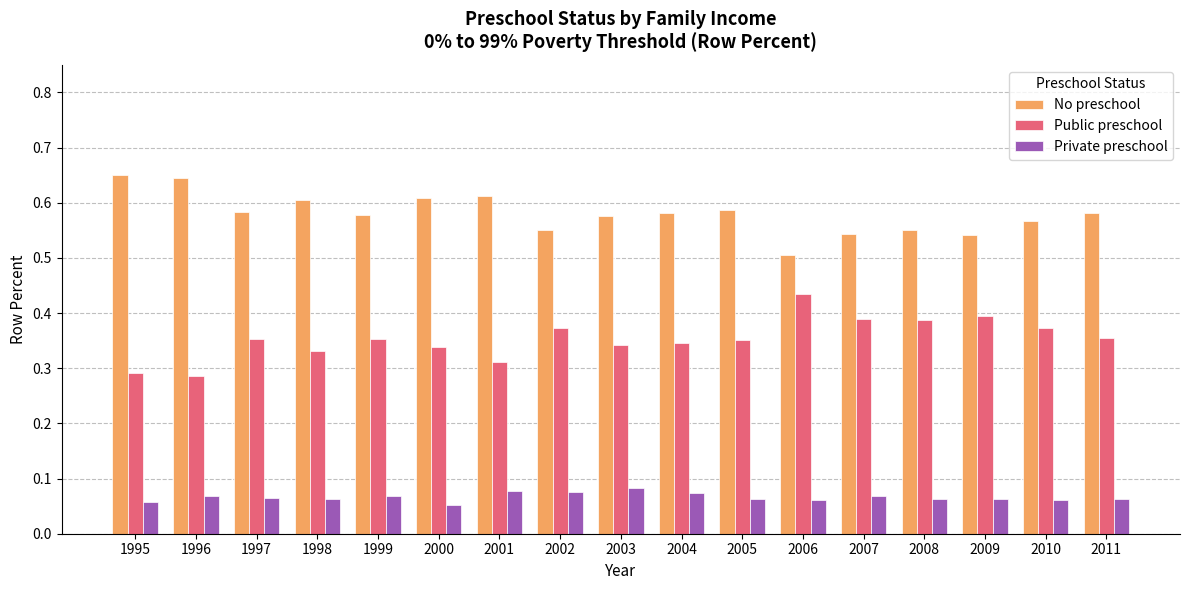

List the series in order of their overall mean, lowest first.

Private preschool, Public preschool, No preschool